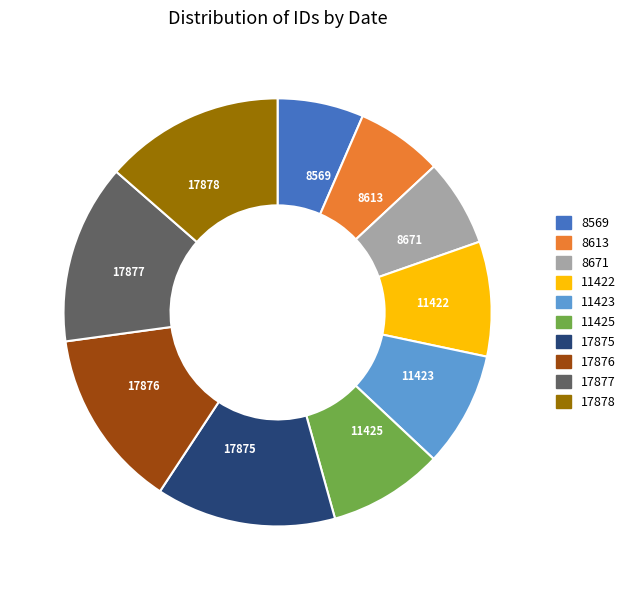

Approximately how many times larger is the value at 11423 compared to 8671?

1.3